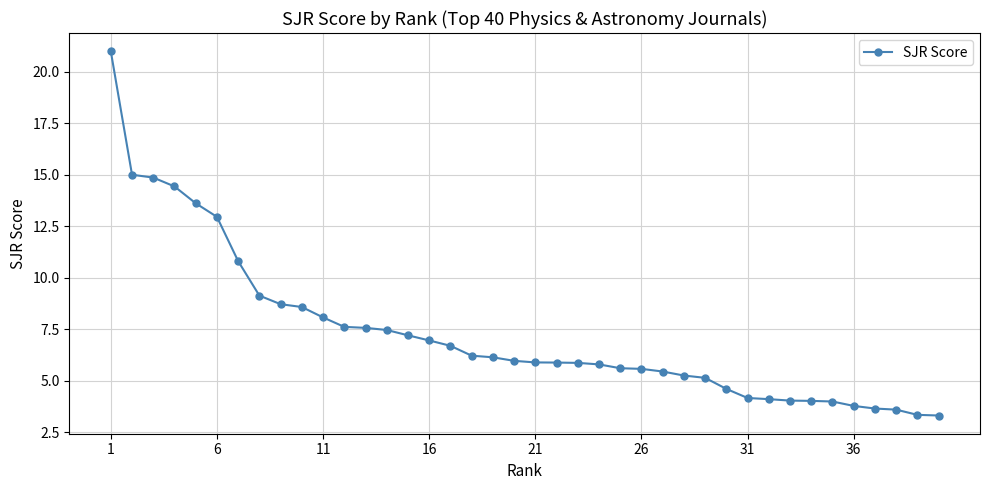

What is the average value?

7.3